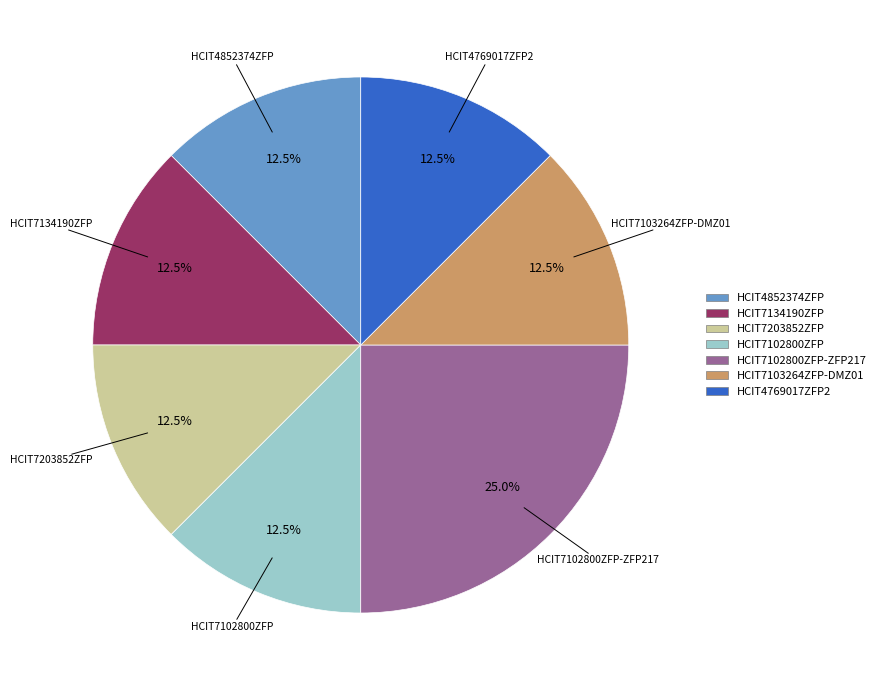

Is there a majority slice in this chart?

No